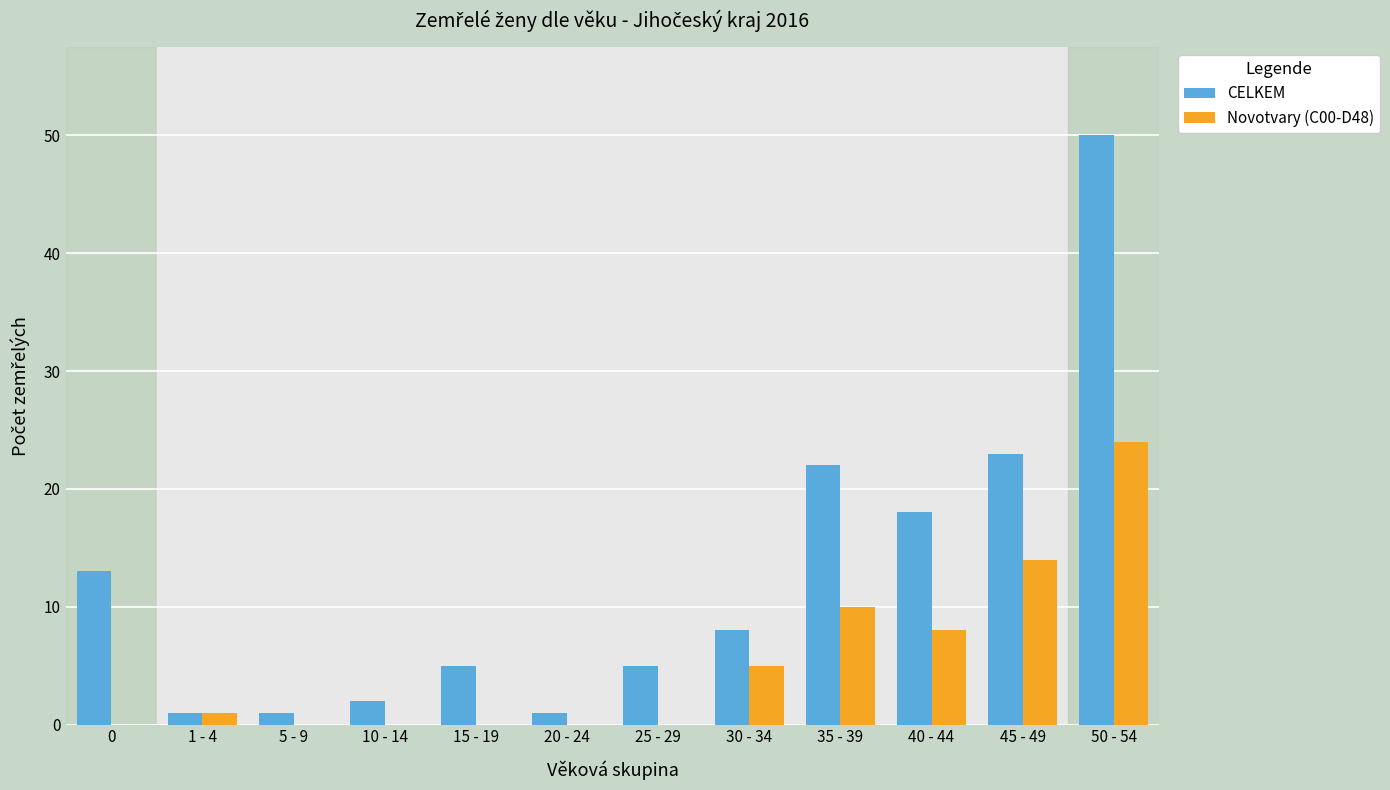

The value of Novotvary (C00-D48) at 40 - 44 is 8. True or false?

True